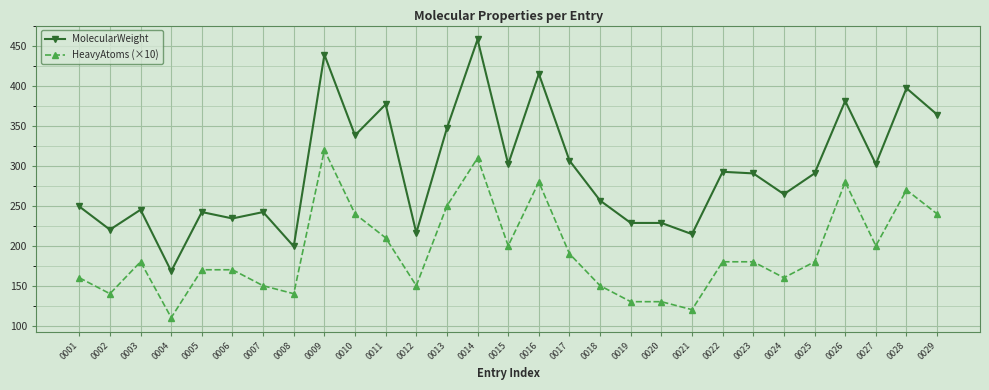

How many data points in HeavyAtoms (×10) are less than 180?

13